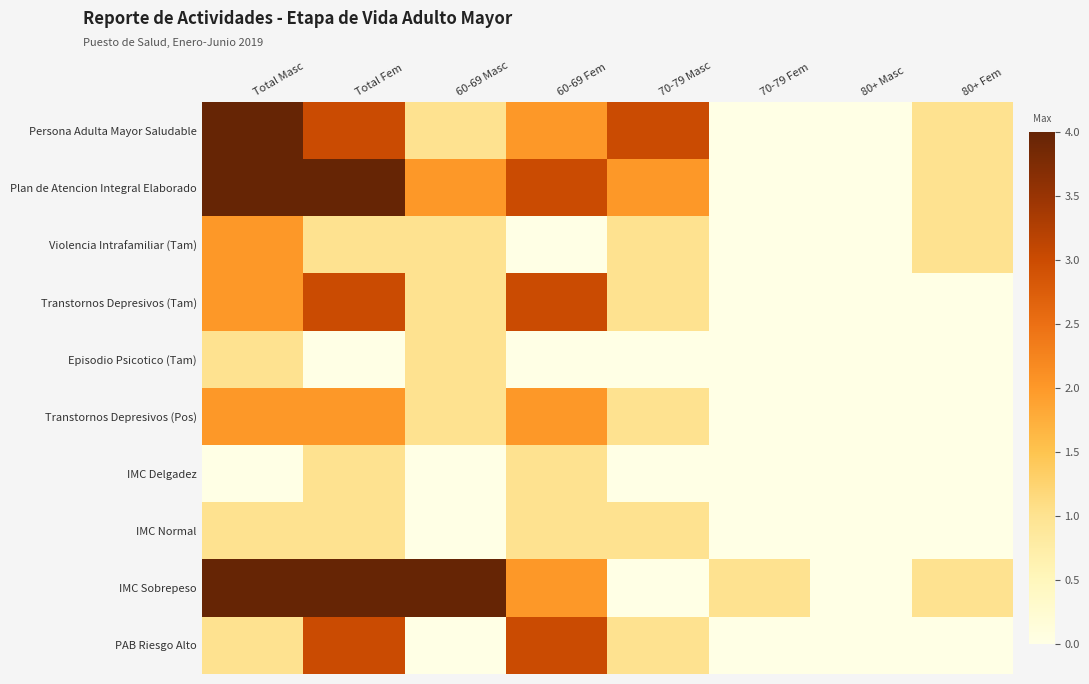

List the series in order of their peak value, lowest first.

Episodio Psicotico (Tam), IMC Delgadez, IMC Normal, Violencia Intrafamiliar (Tam), Transtornos Depresivos (Pos), Transtornos Depresivos (Tam), PAB Riesgo Alto, Persona Adulta Mayor Saludable, Plan de Atencion Integral Elaborado, IMC Sobrepeso